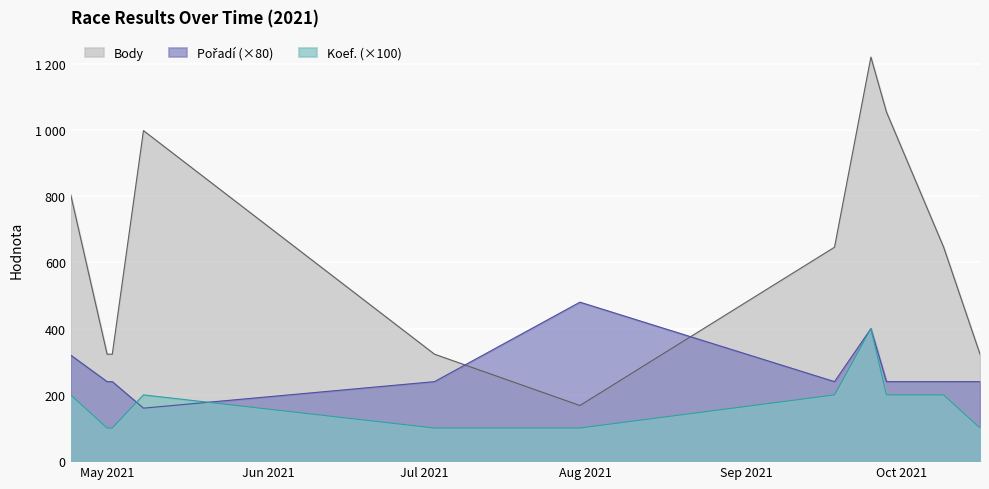

What is the value of the Body point at the 11th from the left?

323